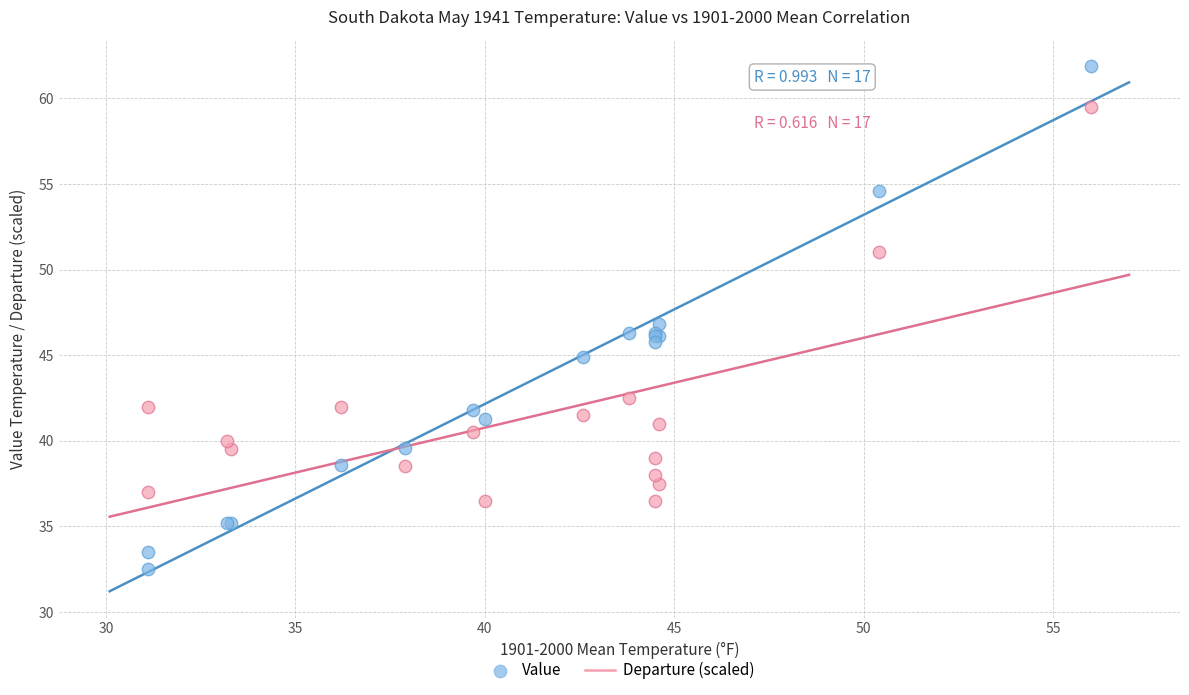

Which series contains the lowest Y value?

Value